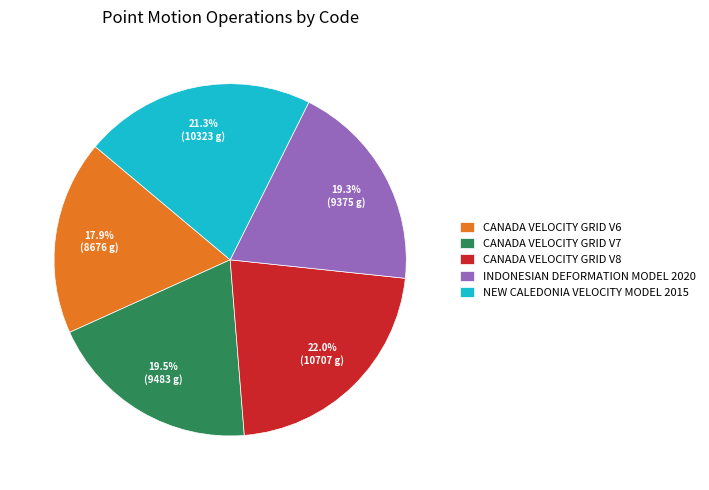

To the nearest percent, what is the average slice percentage?

20%